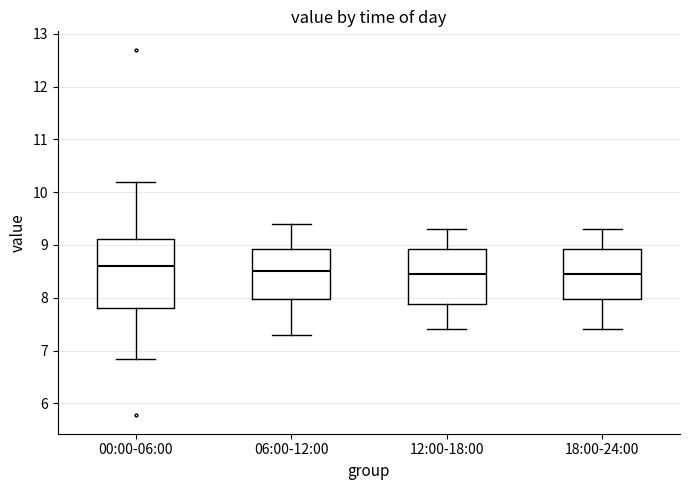

Reading left to right, transcribe this box plot: for each box, give where its median line is, the range the box spans, and where its two whiskers end, as read against the y-axis. The values are not printed on the chart, so give them approximately, as read against the axis.

00:00-06:00: median 8.6, box 7.8 to 9.1, whiskers 6.8 to 10.2
06:00-12:00: median 8.5, box 8.0 to 8.9, whiskers 7.3 to 9.4
12:00-18:00: median 8.5, box 7.9 to 8.9, whiskers 7.4 to 9.3
18:00-24:00: median 8.5, box 8.0 to 8.9, whiskers 7.4 to 9.3